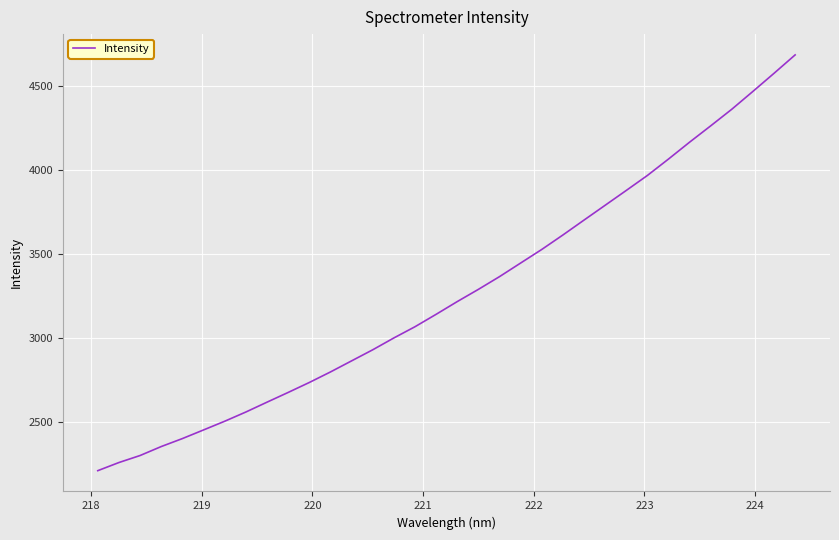

What is the smallest value displayed?

2208.9